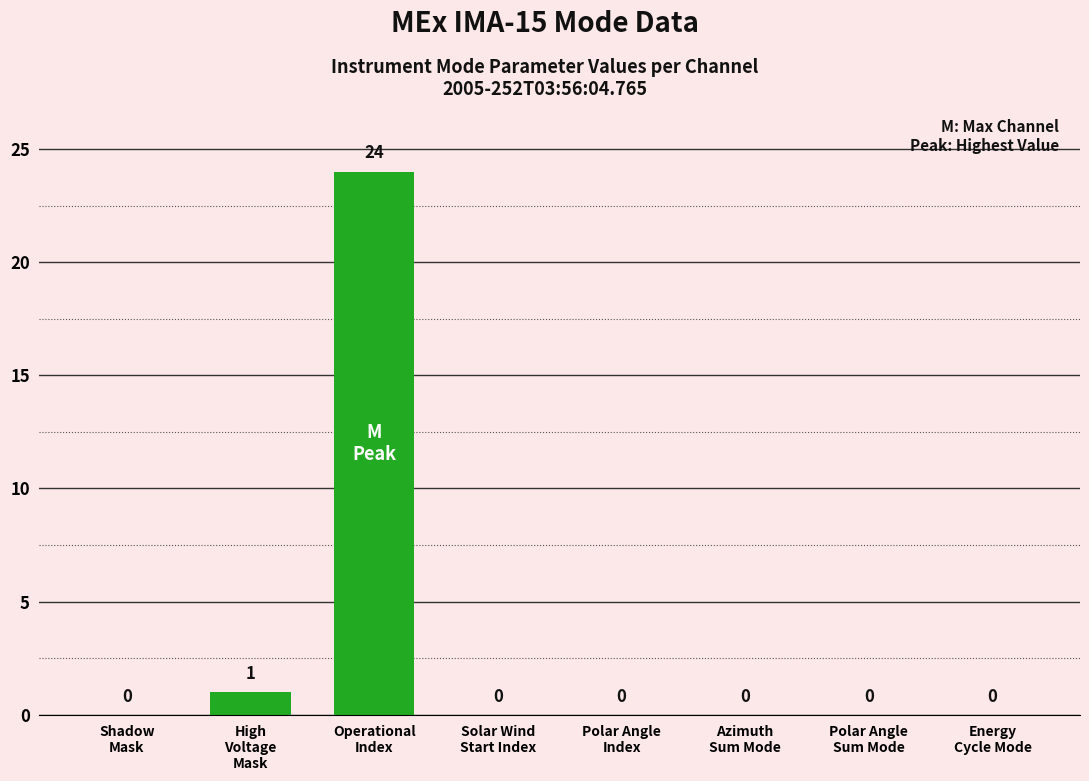

Count the number of categories in the chart.

8